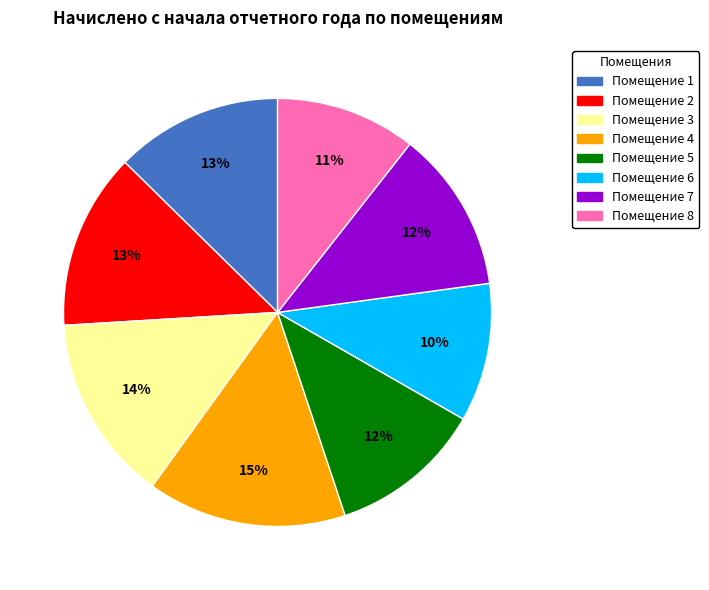

Which slice is the largest?

Помещение 4